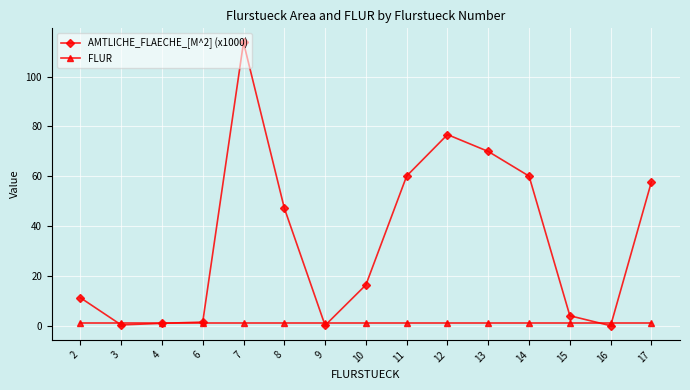

What is the sum of the FLUR values at 14 and 17?

2.0